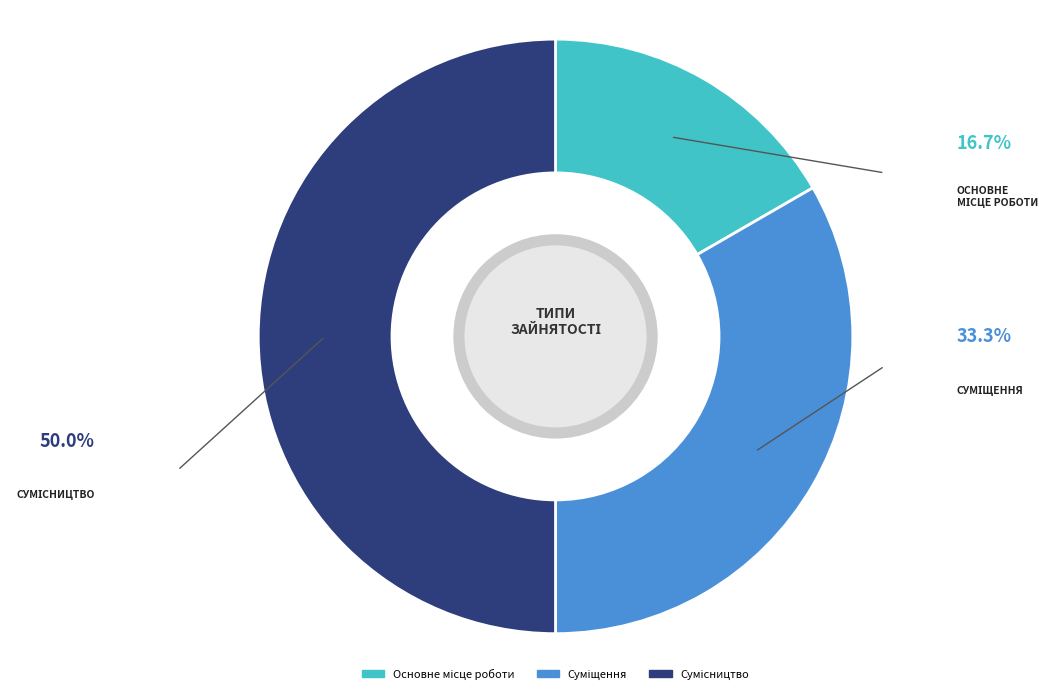

Combined, do Суміщення and Основне місце роботи account for over 50%?

No